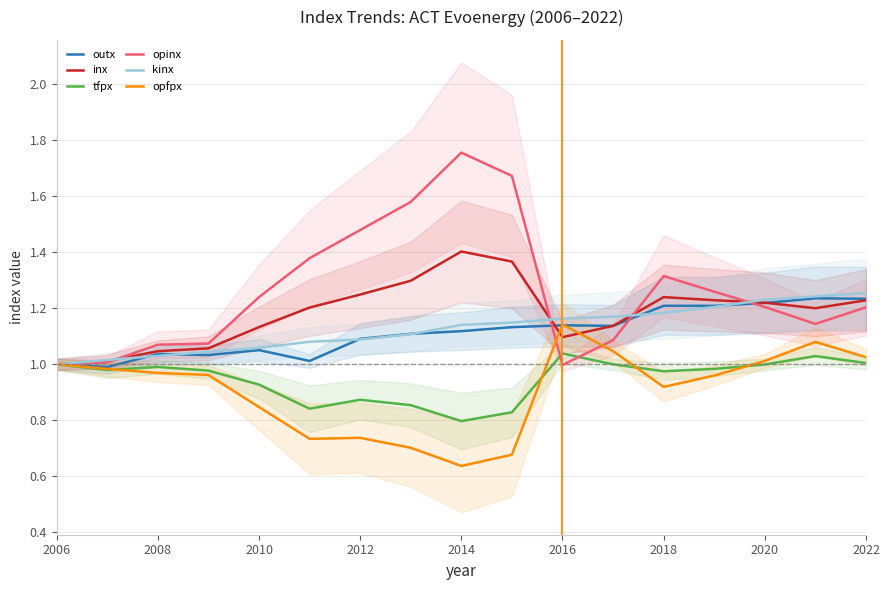

True or false: tfpx and outx cross at least once.

False